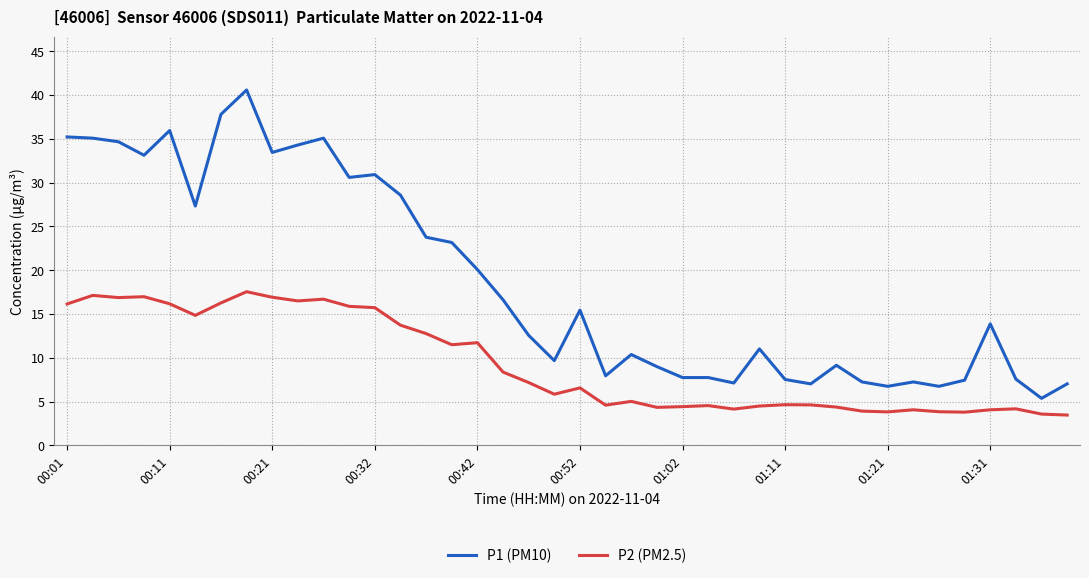

Which series has the largest range (max minus min)?

P1 (PM10)